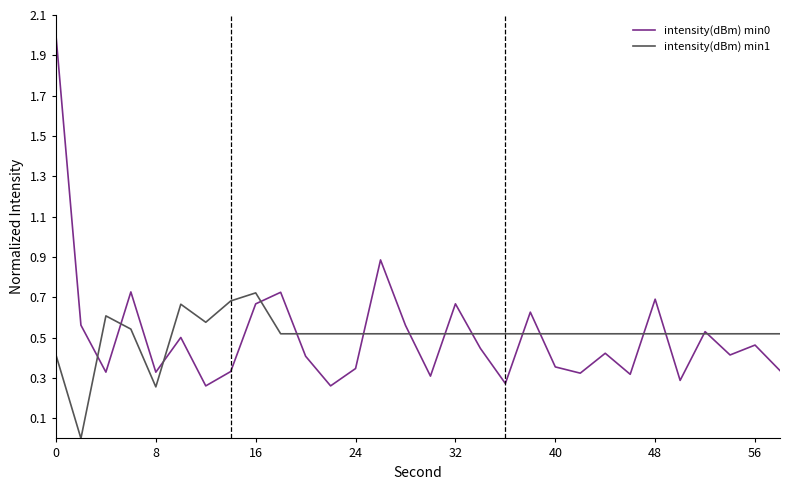

List the series in order of their peak value, highest first.

intensity(dBm) min0, intensity(dBm) min1